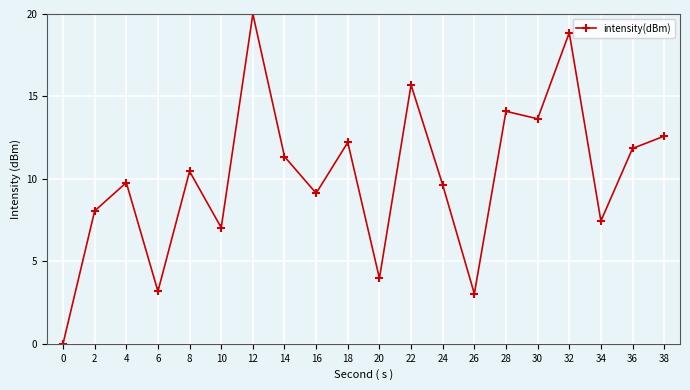

What is the difference between the maximum and minimum values?

20.0